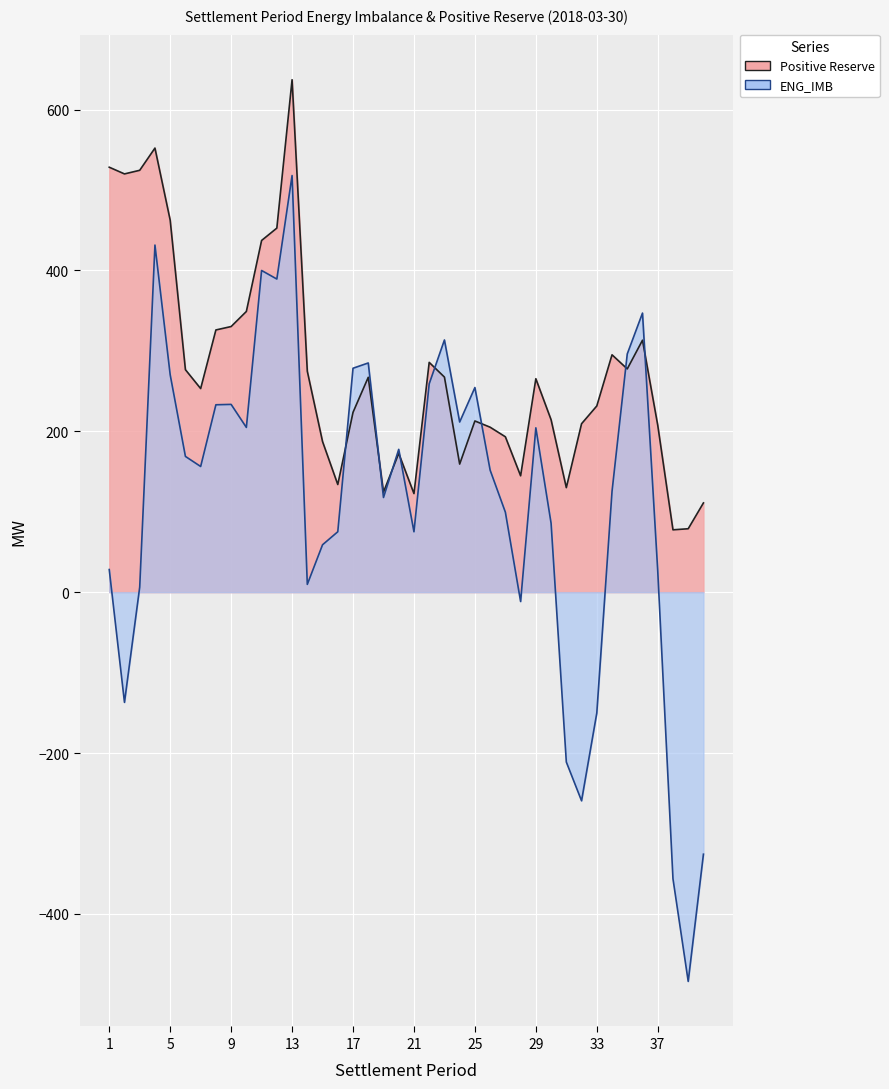

Reading left to right, extract all data points from this chart.

Positive Reserve: 1=528.3	2=520.0	3=524.5	4=552.1	5=462.5	6=276.6	7=253.1	8=326.0	9=330.2	10=349.0	11=437.3	12=452.6	13=637.1	14=274.7	15=187.2	16=133.8	17=223.6	18=267.1	19=124.4	20=172.6	21=122.6	22=285.7	23=267.4	24=159.2	25=212.8	26=205.1	27=193.2	28=144.7	29=265.4	30=214.4	31=129.9	32=209.4	33=231.5	34=295.1	35=277.6	36=313.2	37=207.6	38=77.5	39=78.8	40=111.0
ENG_IMB: 1=28.1	2=-137.0	3=6.3	4=431.5	5=270.3	6=168.8	7=156.2	8=233.0	9=233.5	10=204.8	11=399.9	12=389.3	13=518.0	14=9.7	15=58.9	16=75.1	17=278.4	18=285.0	19=117.7	20=177.6	21=75.1	22=259.0	23=313.5	24=211.5	25=254.4	26=151.7	27=99.4	28=-11.6	29=204.3	30=85.7	31=-211.2	32=-259.4	33=-150.3	34=125.3	35=296.2	36=347.0	37=26.6	38=-356.3	39=-483.9	40=-325.8